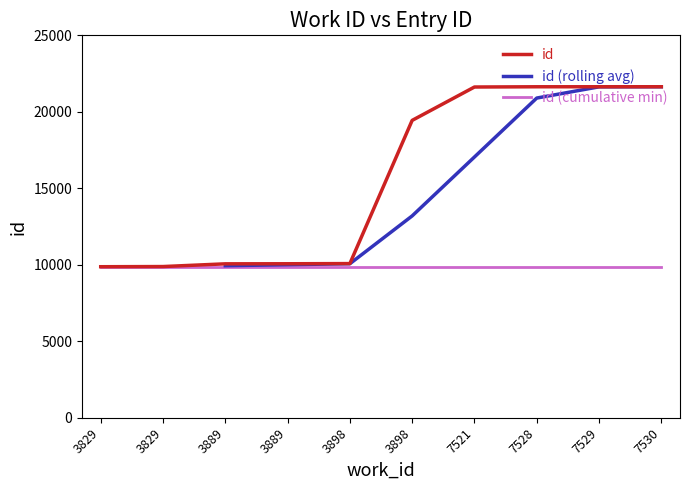

Which has a higher value, 3829 or 3829?

3829